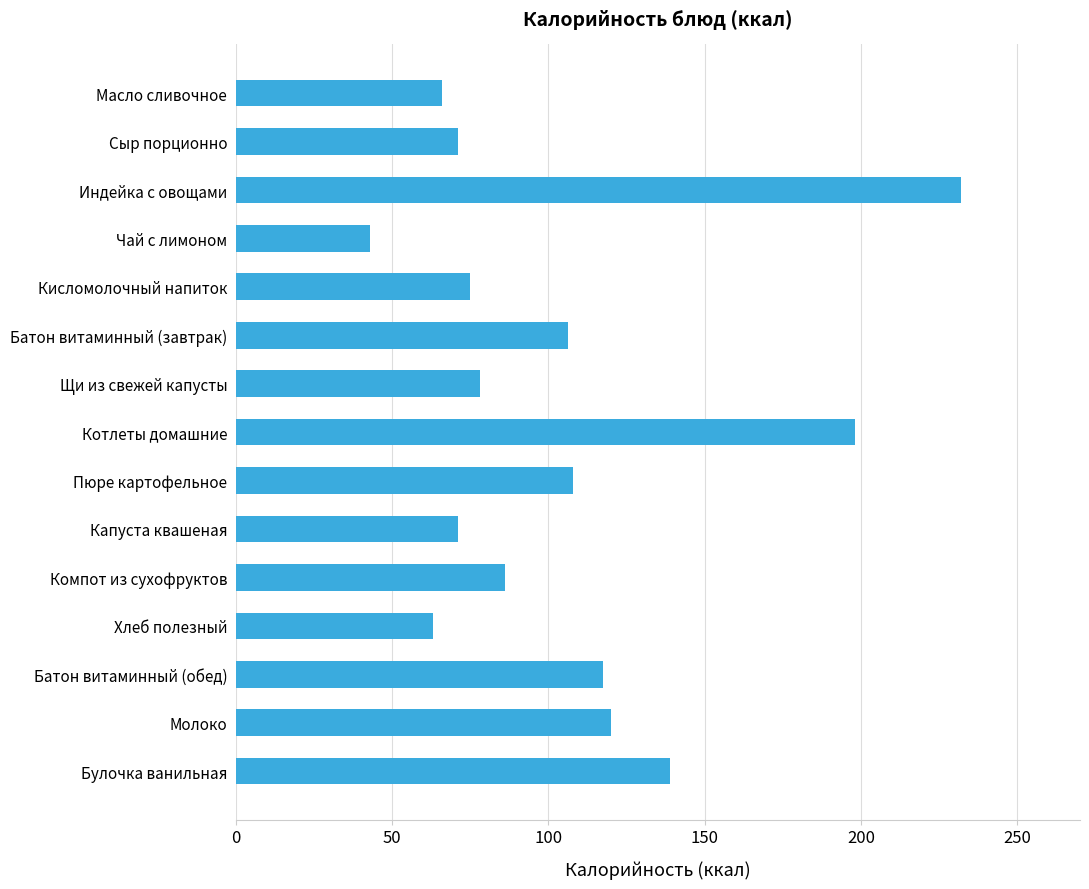

What is the difference between the maximum and minimum values?

189.0